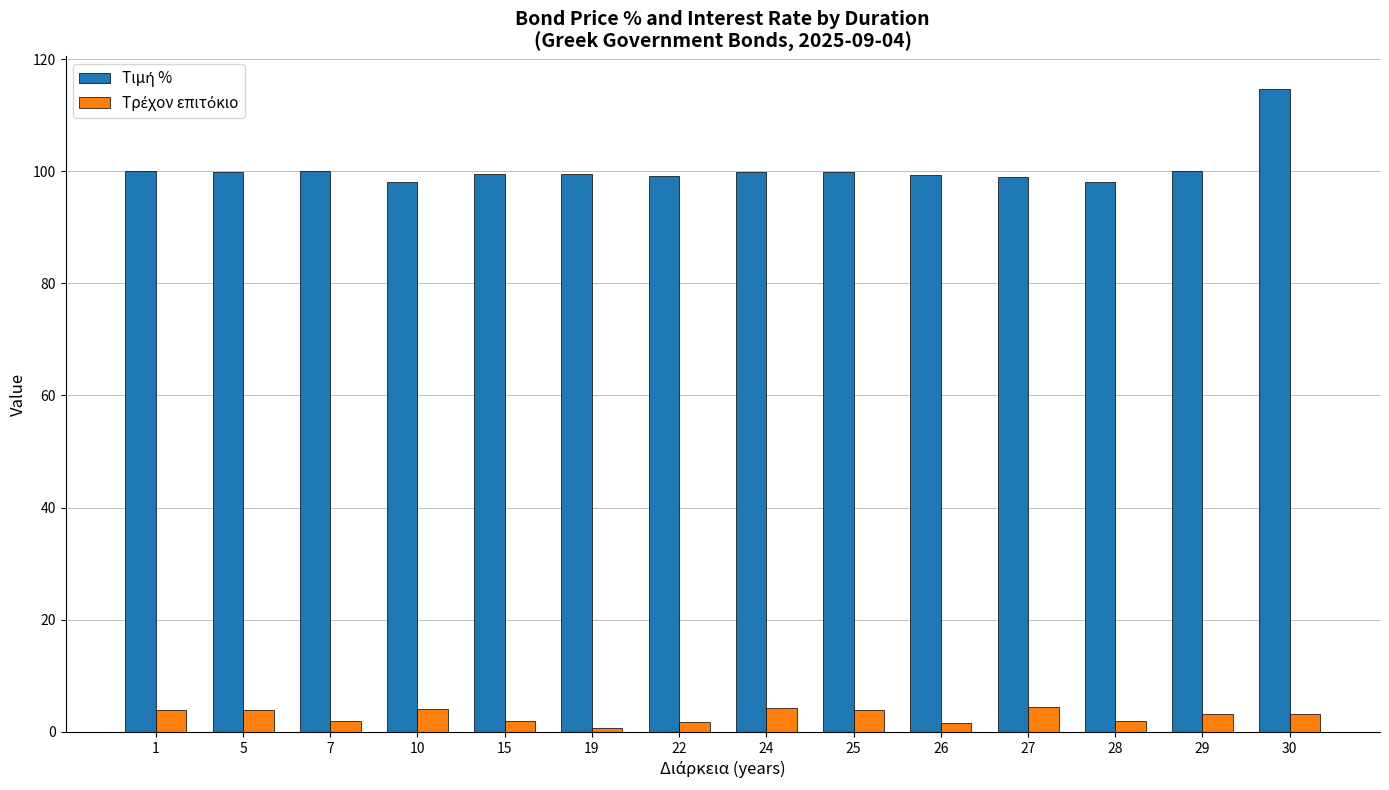

What is the total value across all series at 30?

118.0